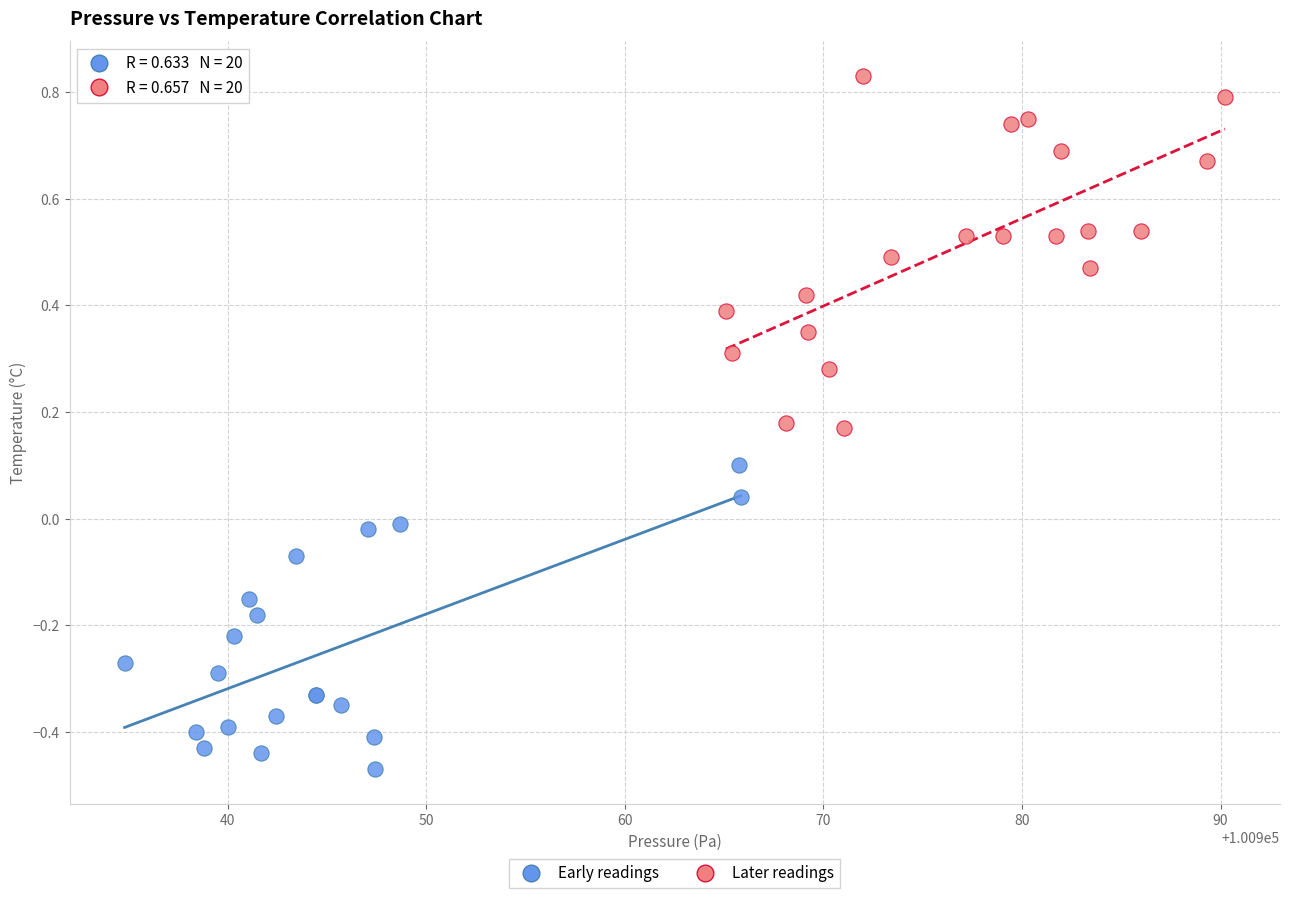

Which series contains the highest Y value?

Later readings